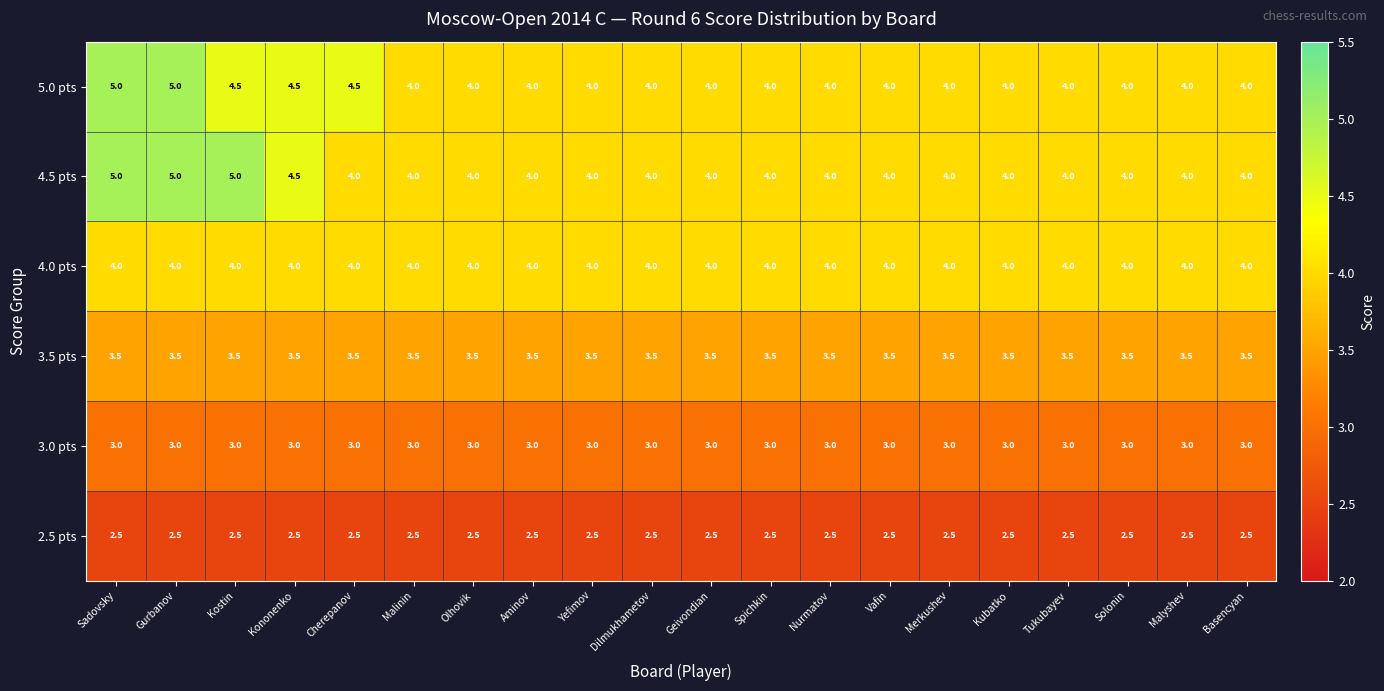

Which series changed the most between Cherepanov and Solonin?

5.0 pts